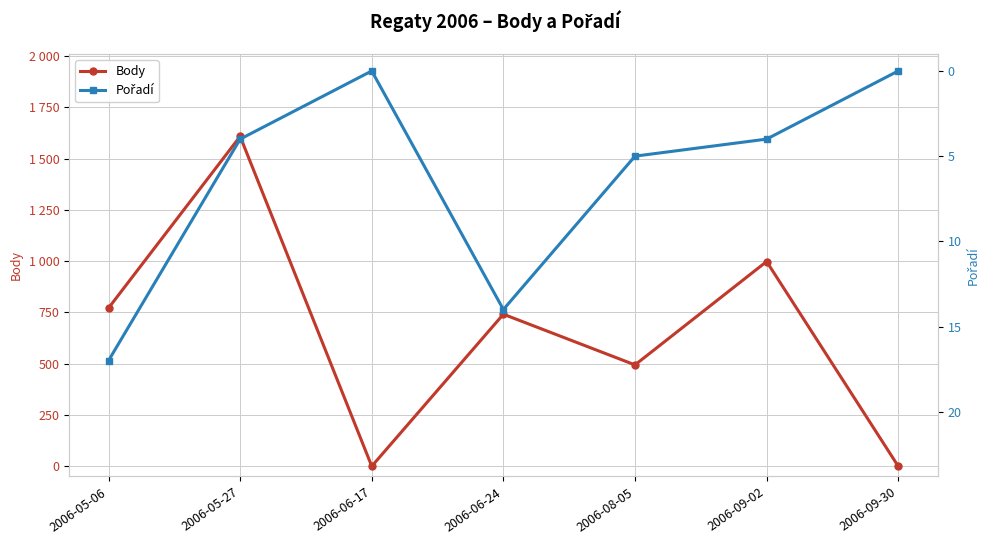

What is the difference between the maximum and minimum values in the Pořadí series?

17